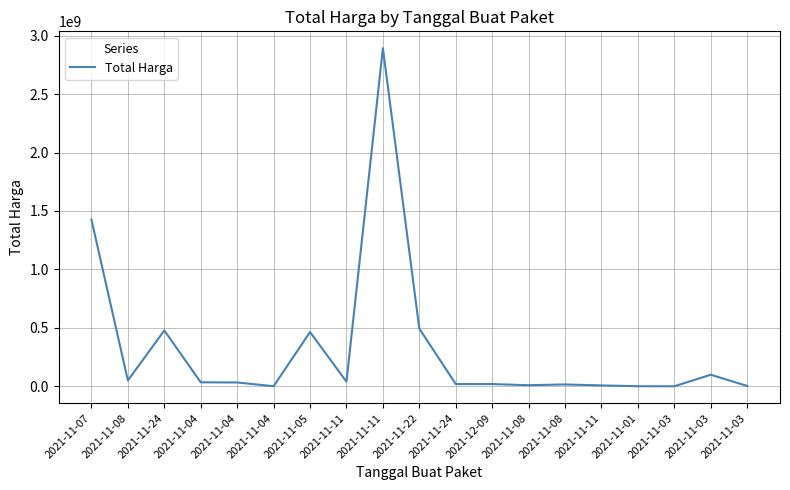

Does the chart have visible grid lines?

Yes